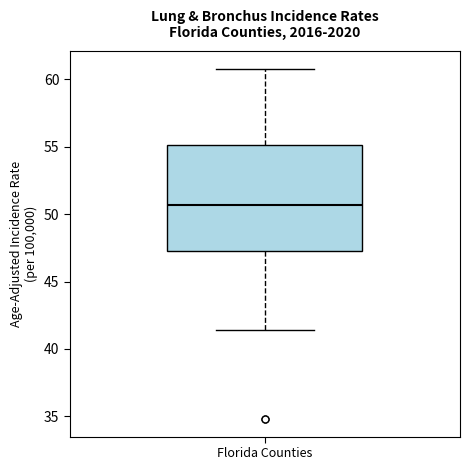

Where is the lower edge of the box for Florida Counties on the y-axis? The values are not printed on the chart, so give them approximately, as read against the axis.

47.5